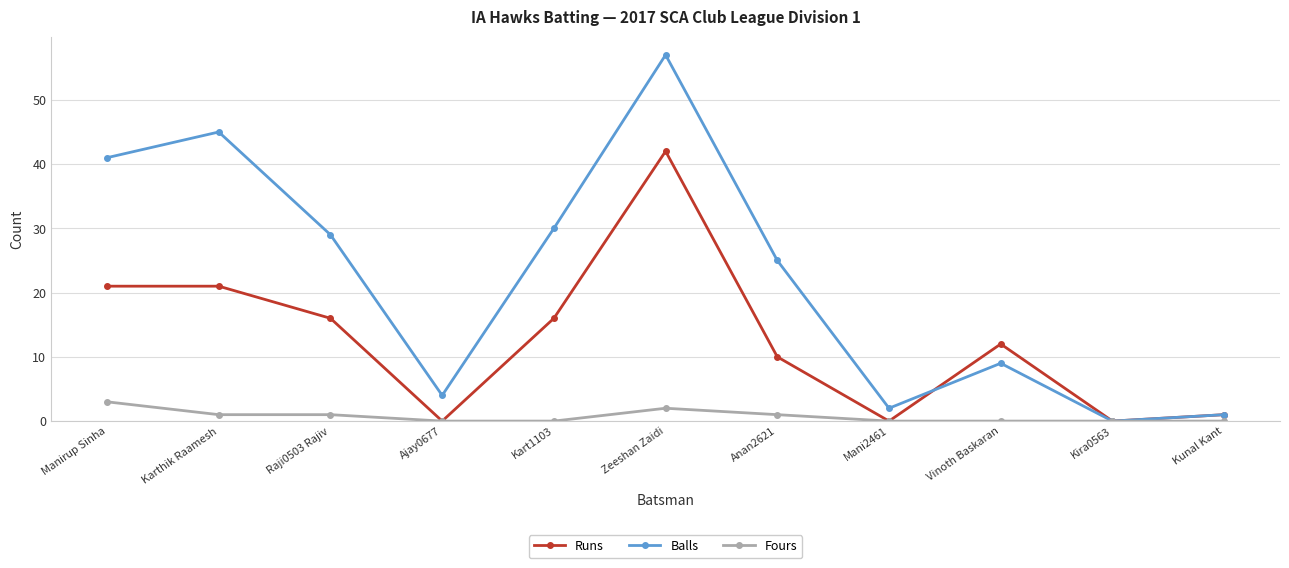

Rank the series by their average value, from highest to lowest.

Balls, Runs, Fours